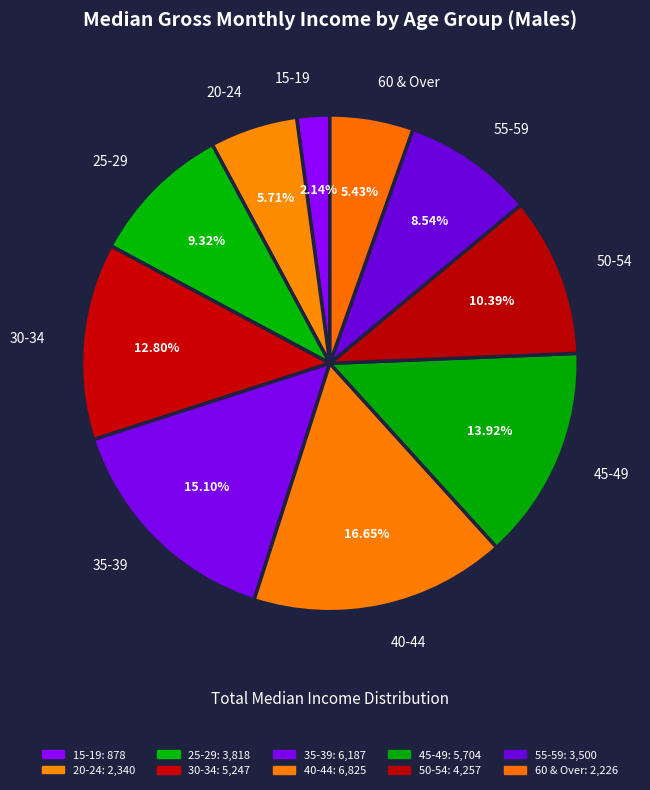

What is the largest slice in the pie chart?

40-44